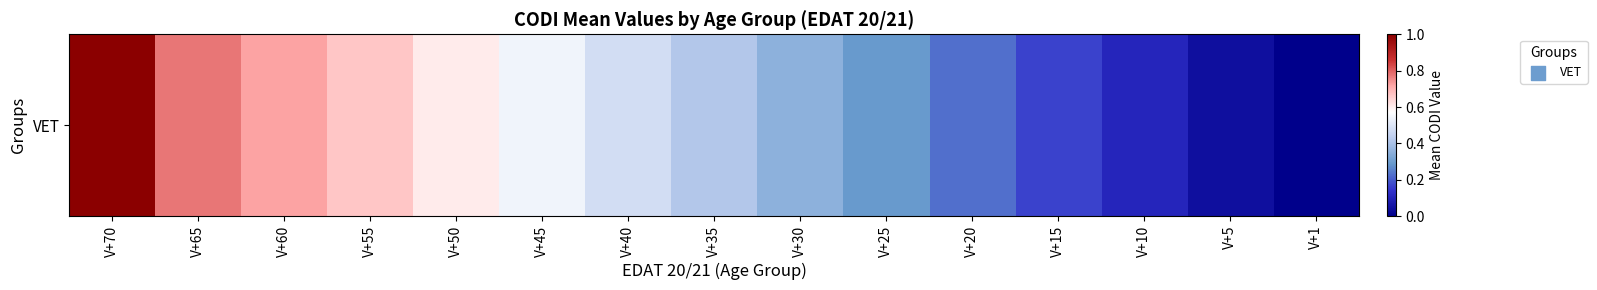

Rank the categories by value from highest to lowest.

V+70, V+65, V+60, V+55, V+50, V+45, V+40, V+35, V+30, V+25, V+20, V+15, V+10, V+5, V+1